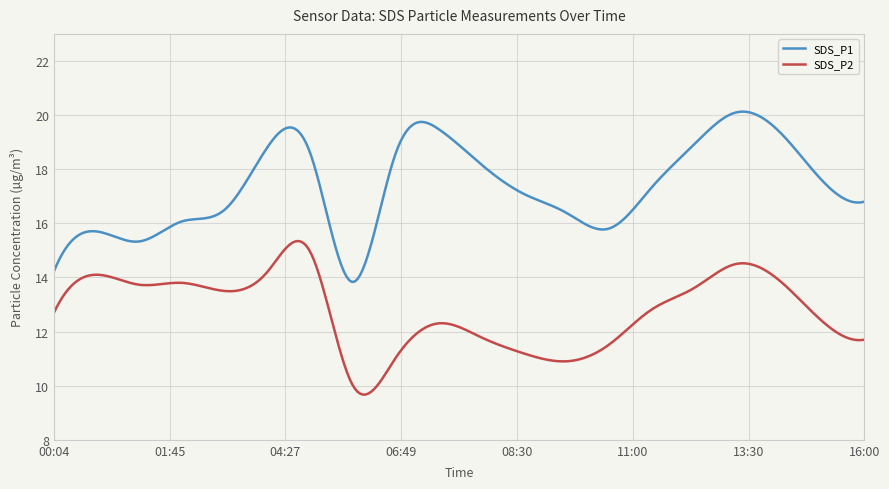

What is the maximum value for SDS_P2?

15.3